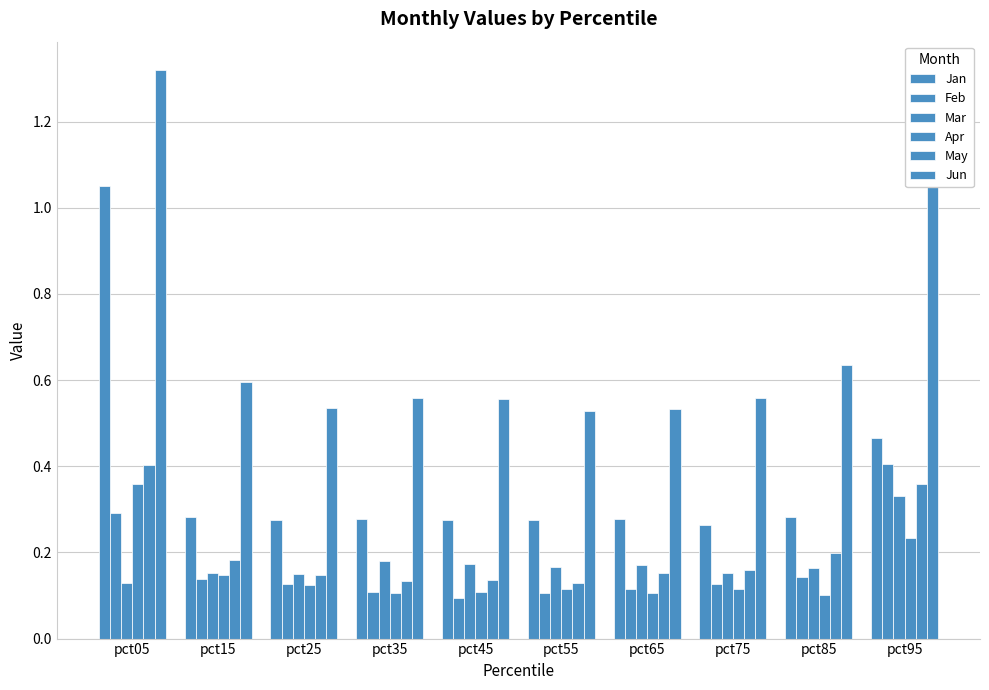

Does the chart contain stacked bars?

No